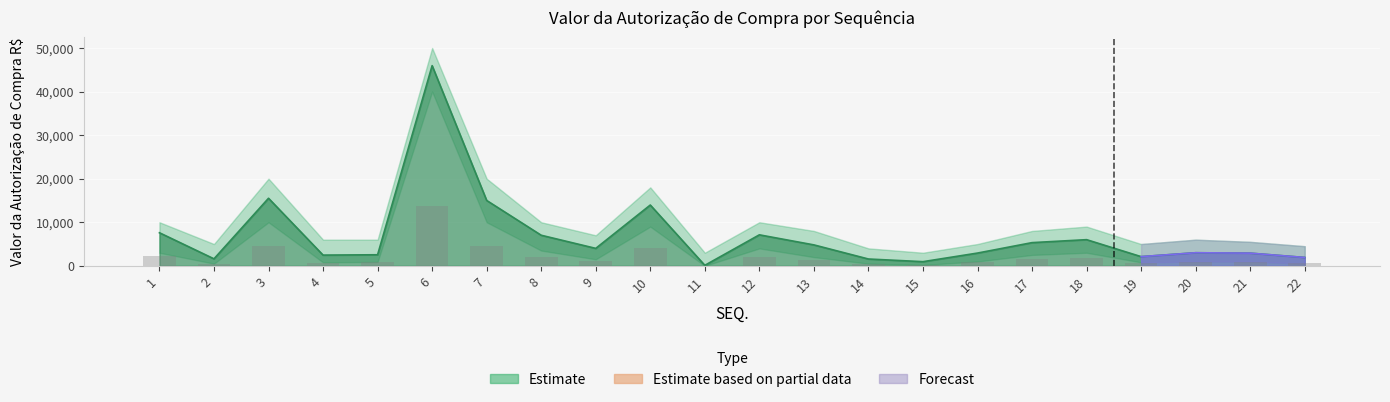

Reading left to right, what are all the values shown in this chart?

Valor (R$): 1=7587.2	2=1602.3	3=15502.4	4=2458.3	5=2535.2	6=45943.5	7=15000.0	8=7014.5	9=4000.0	10=13950.0	11=110.1	12=7110.0	13=4800.0	14=1560.0	15=950.0	16=2925.0	17=5320.0	18=6000.0	19=2104.3	20=3000.0	21=2905.2	22=1913.9
Upper Band: 1=2276.2	2=480.7	3=4650.7	4=737.5	5=760.6	6=13783.1	7=4500.0	8=2104.3	9=1200.0	10=4185.0	11=33.0	12=2133.0	13=1440.0	14=468.0	15=285.0	16=877.5	17=1596.0	18=1800.0	19=631.3	20=900.0	21=871.6	22=574.2